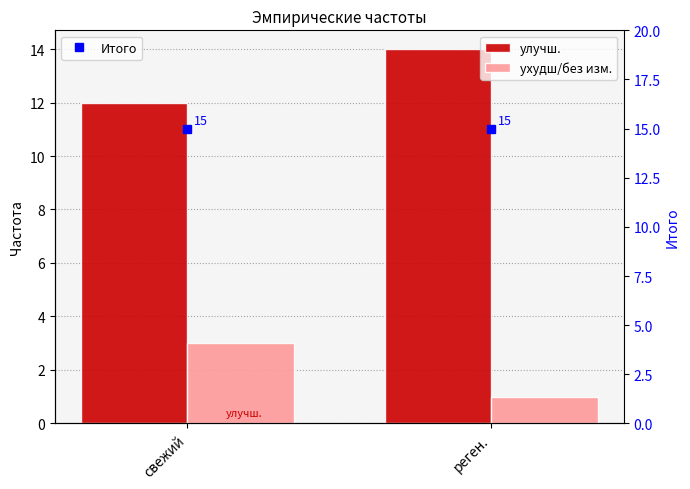

Reading right to left, transcribe all the data shown in this chart.

улучш.: реген.=14	свежий=12
ухудш/без изм.: реген.=1	свежий=3
Итого: реген.=15	свежий=15